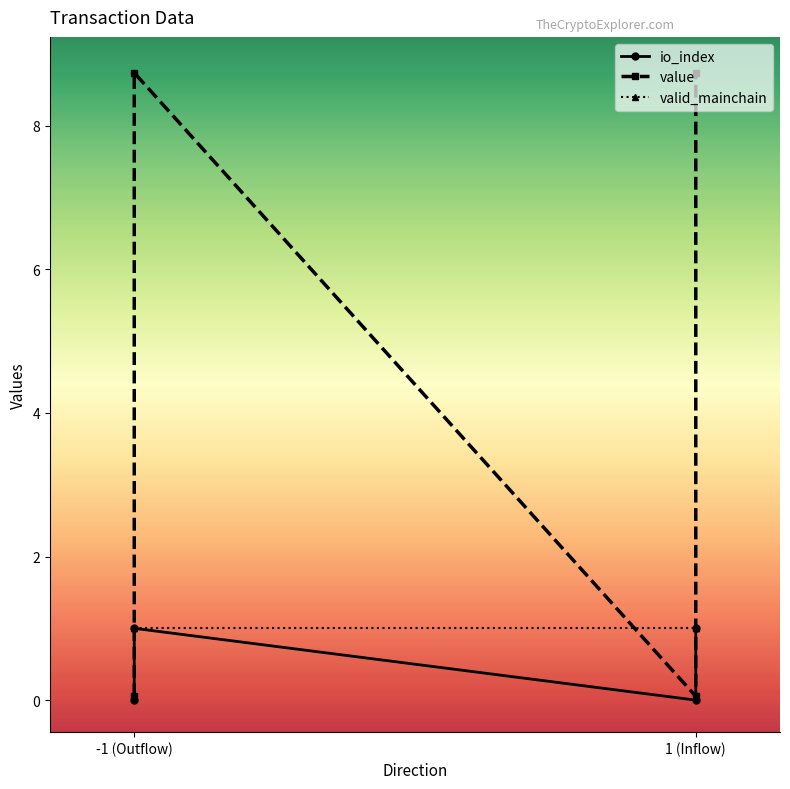

Is this an area chart (filled region under the line)?

No